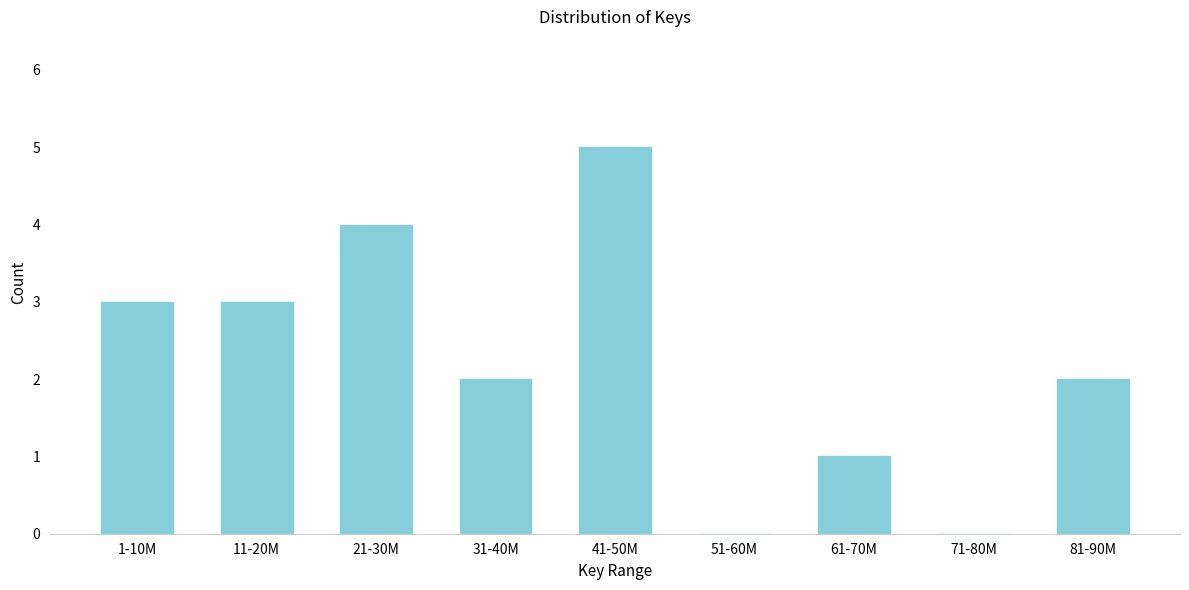

Reading left to right, list all the values displayed in this chart.

1-10M=3	11-20M=3	21-30M=4	31-40M=2	41-50M=5	51-60M=0	61-70M=1	71-80M=0	81-90M=2